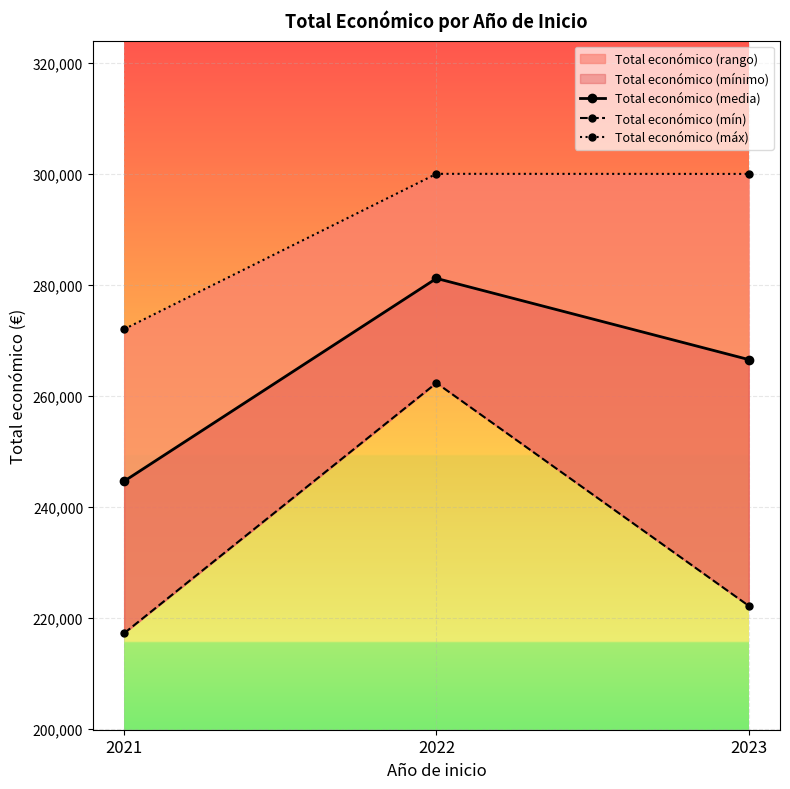

What is the difference between the maximum and second lowest values in the Total económico (mín) series?

40138